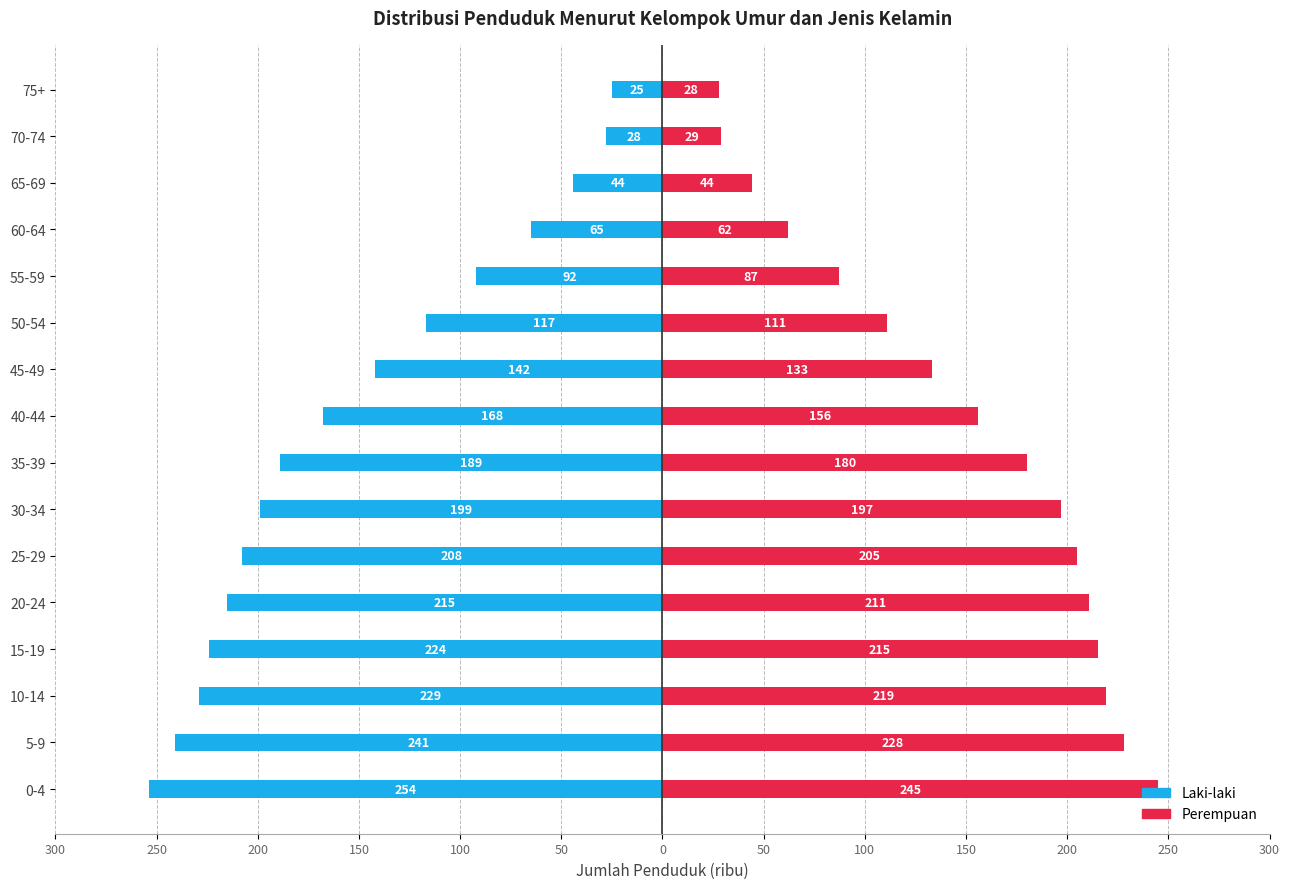

Which series changed the most between 10-14 and 35-39?

Laki-laki